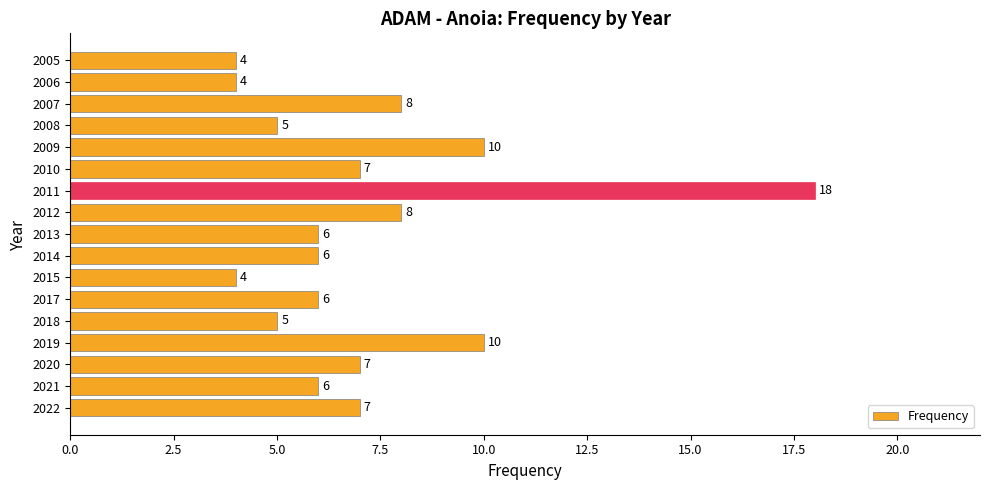

What is the difference between the maximum and minimum values?

14